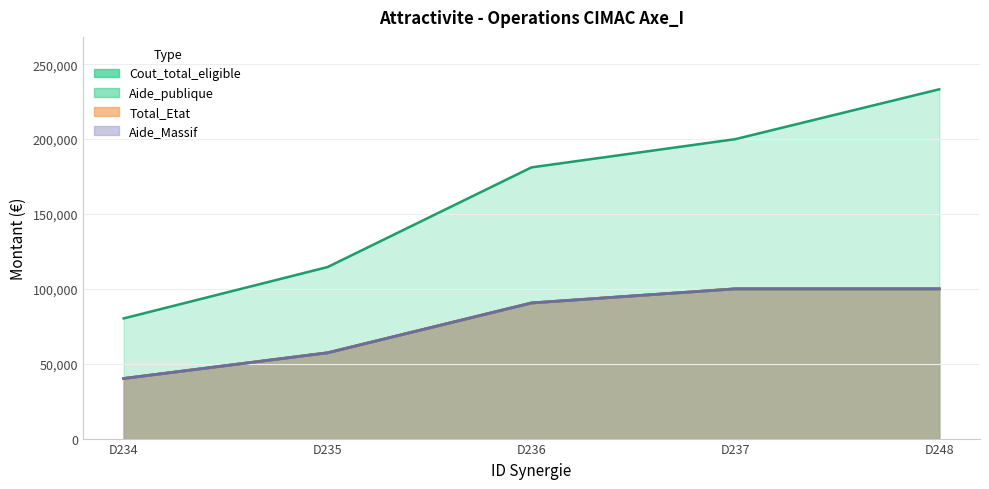

Between D237 and D248, which is larger?

D248